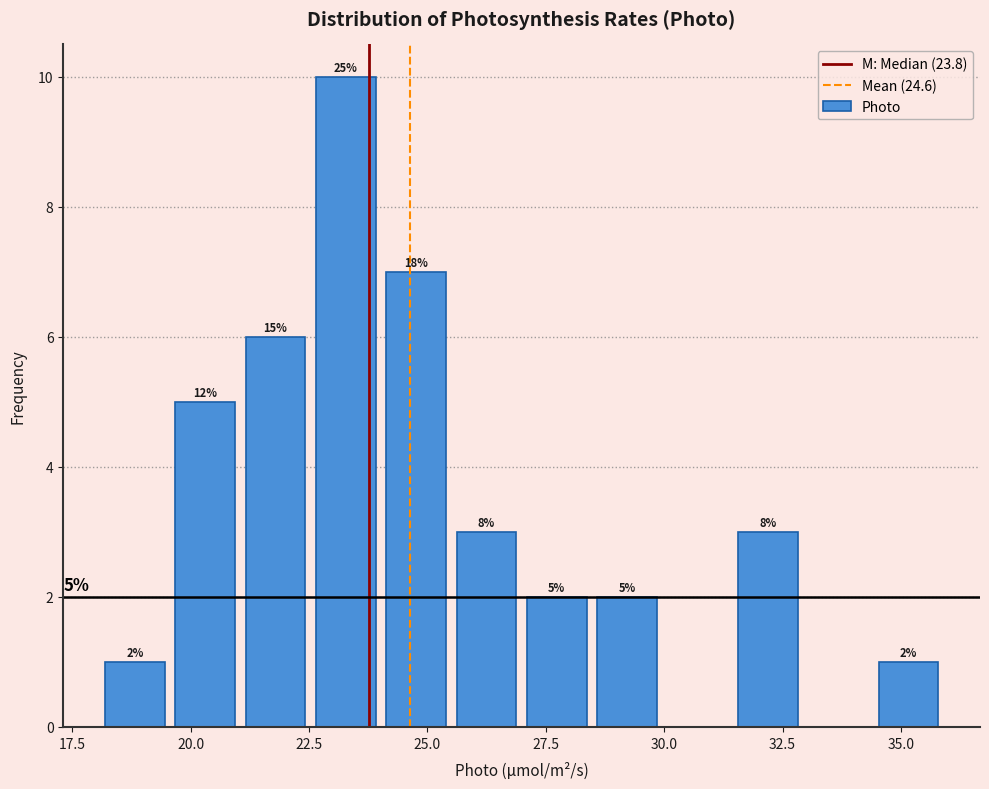

Read against the x-axis, roughly where is the centre of the tallest bar?

23.5